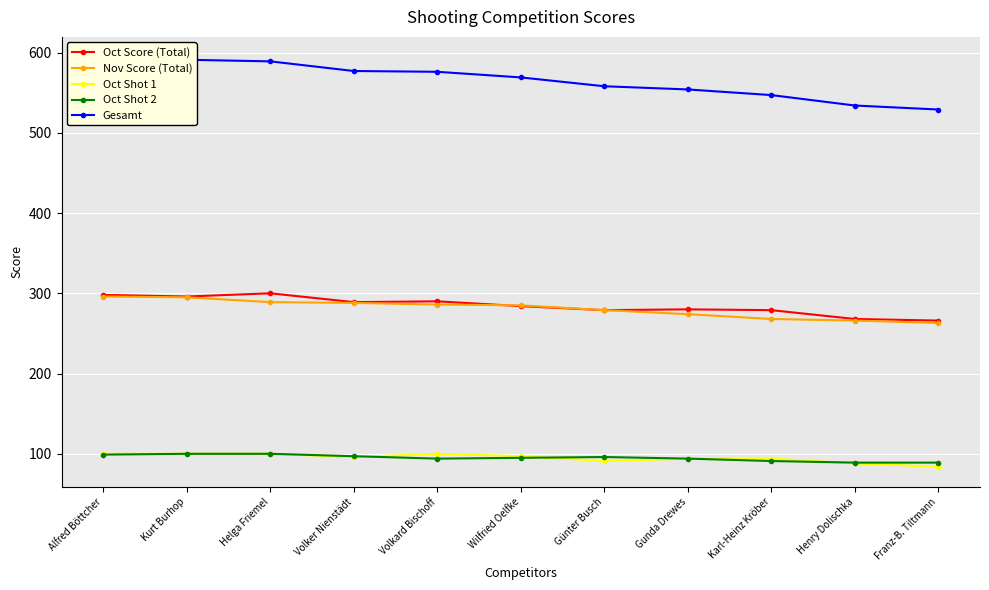

Is the value of Oct Score (Total) at Gunda Drewes greater than the value of Gesamt at Volker Nienstädt?

No